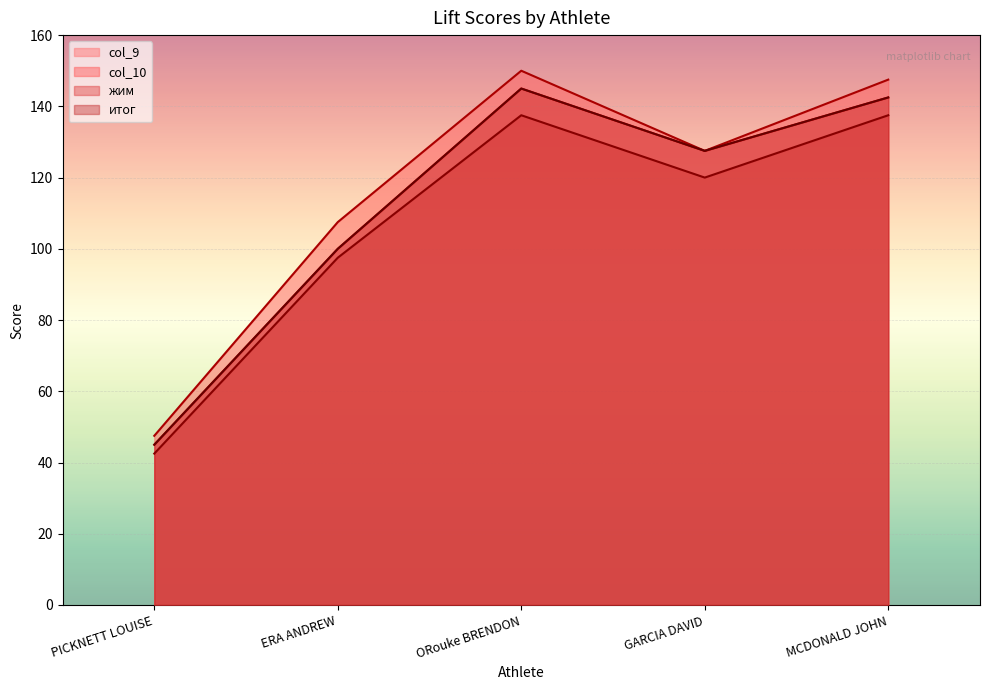

Reading left to right, what are all the values shown in this chart?

col_9: PICKNETT LOUISE=45.0	ERA ANDREW=100.0	ORouke BRENDON=145.0	GARCIA DAVID=127.5	MCDONALD JOHN=142.5
col_10: PICKNETT LOUISE=47.5	ERA ANDREW=107.5	ORouke BRENDON=150.0	GARCIA DAVID=127.5	MCDONALD JOHN=147.5
жим: PICKNETT LOUISE=42.5	ERA ANDREW=97.5	ORouke BRENDON=137.5	GARCIA DAVID=120.0	MCDONALD JOHN=137.5
итог: PICKNETT LOUISE=45.0	ERA ANDREW=100.0	ORouke BRENDON=145.0	GARCIA DAVID=127.5	MCDONALD JOHN=142.5